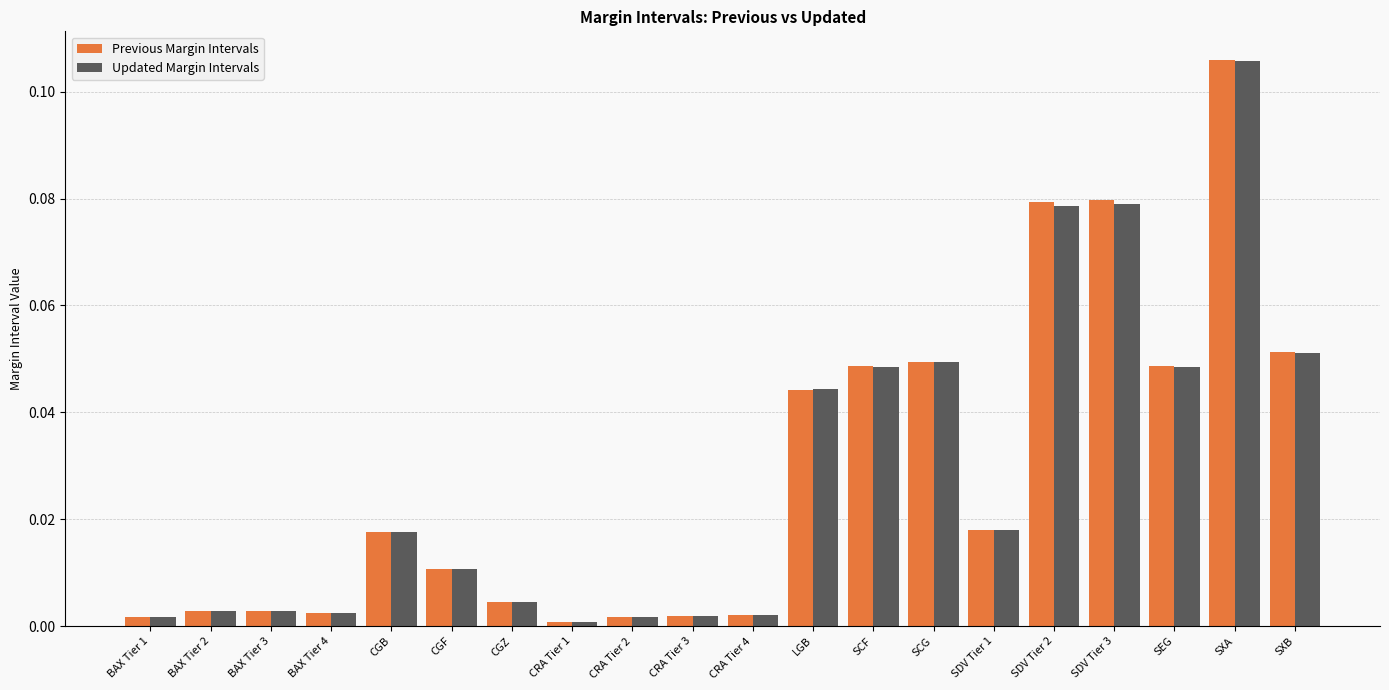

What position from the left is CRA Tier 4?

11